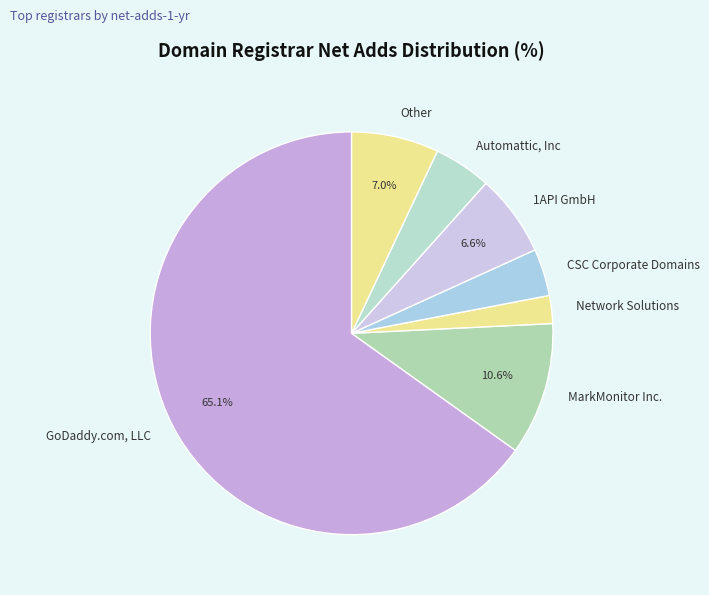

Do Other and GoDaddy.com, LLC together represent more than half of the pie?

Yes